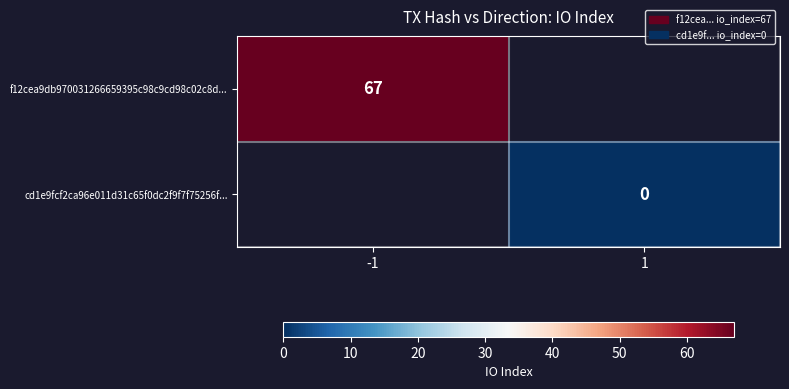

The f12cea9db970031266659395c98c9cd98c02c8d... series shows 45 at -1. True or false?

False